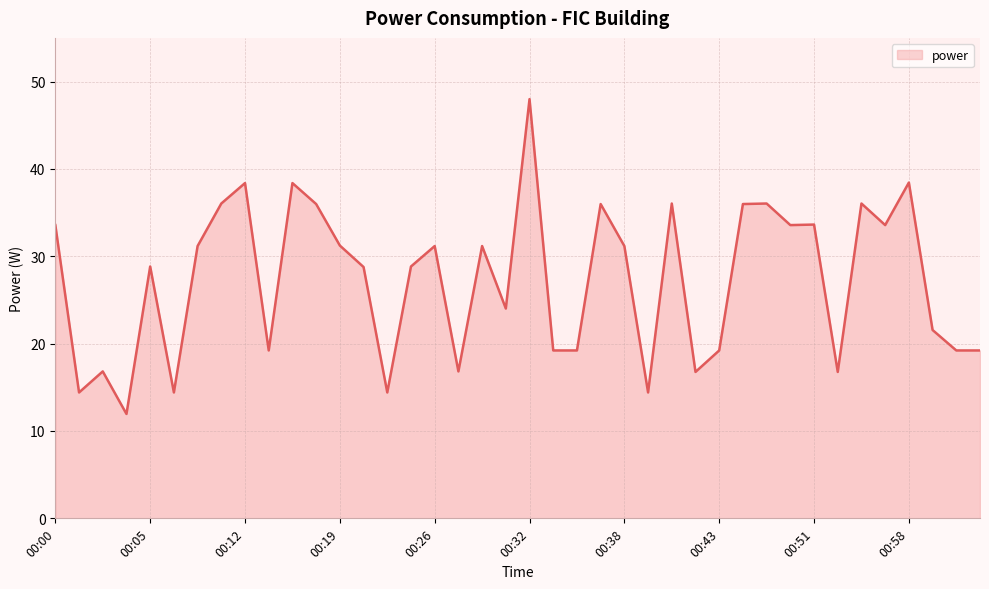

How many values exceed 31?

20